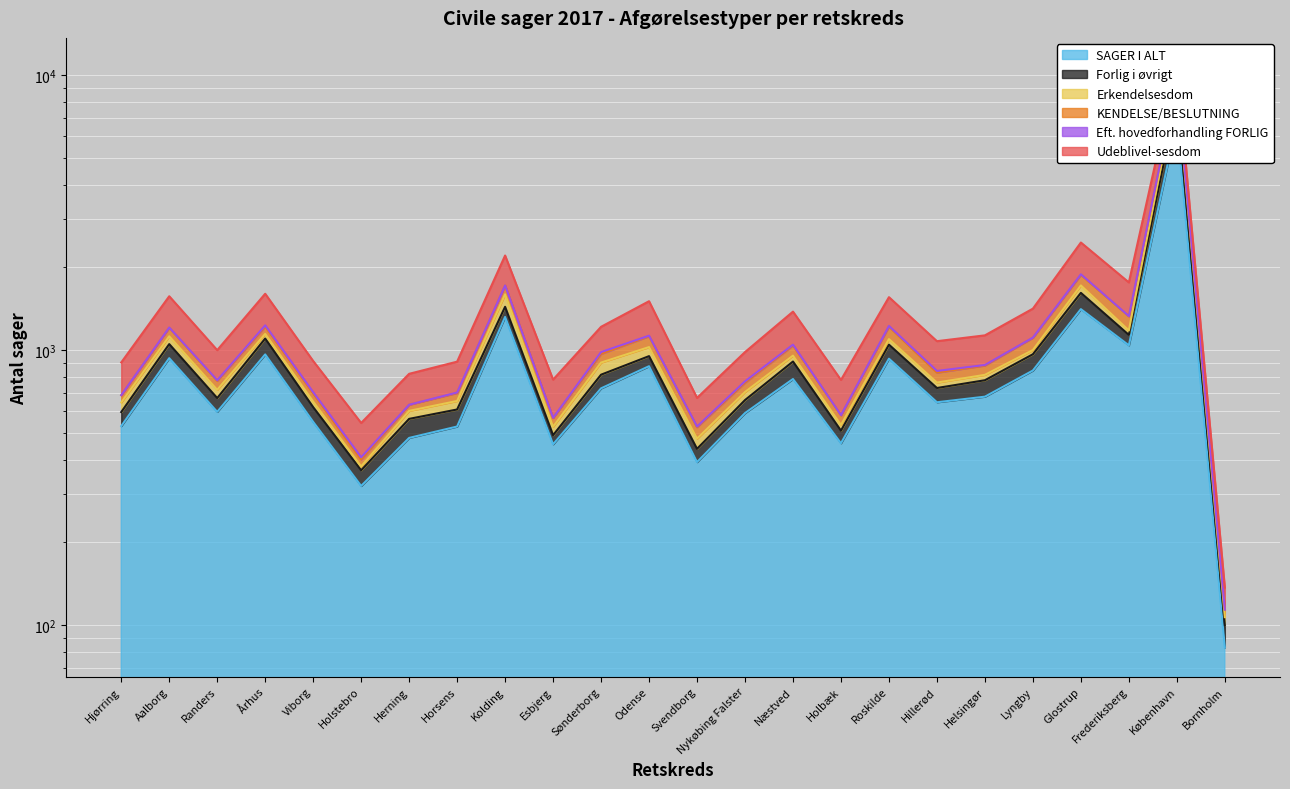

What is the lowest value of the Erkendelsesdom series?

114